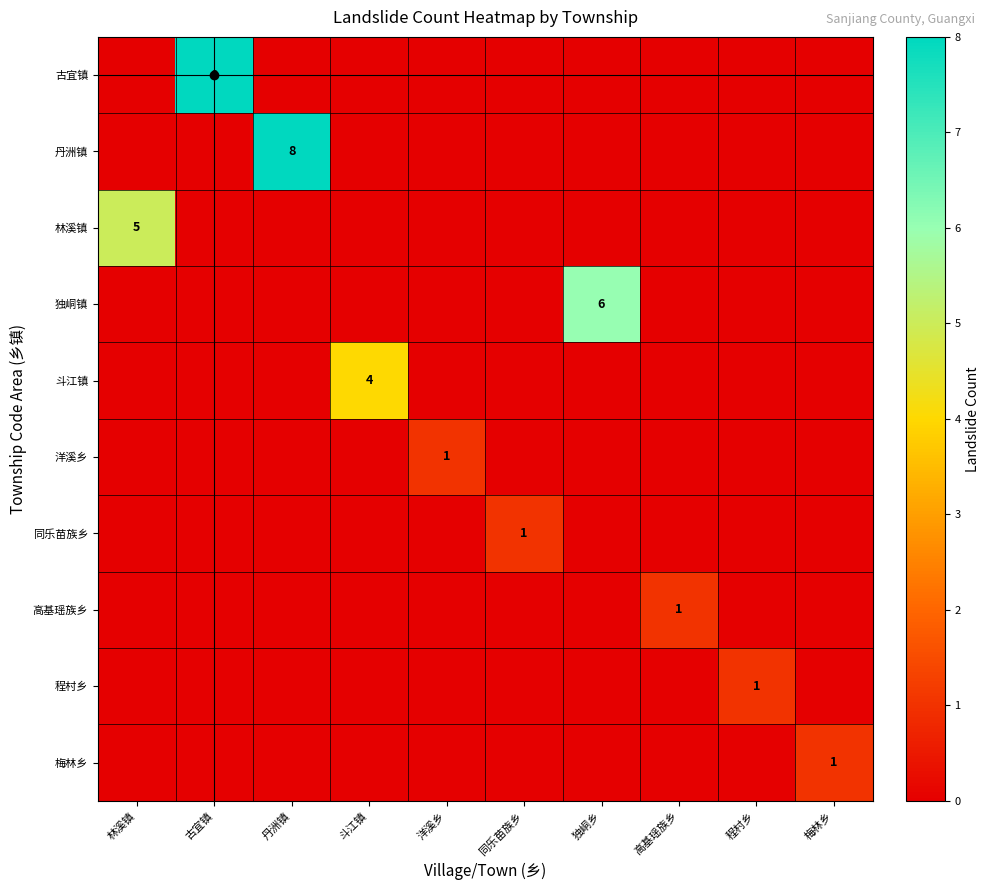

At which category is the sum across all series the highest?

古宜镇